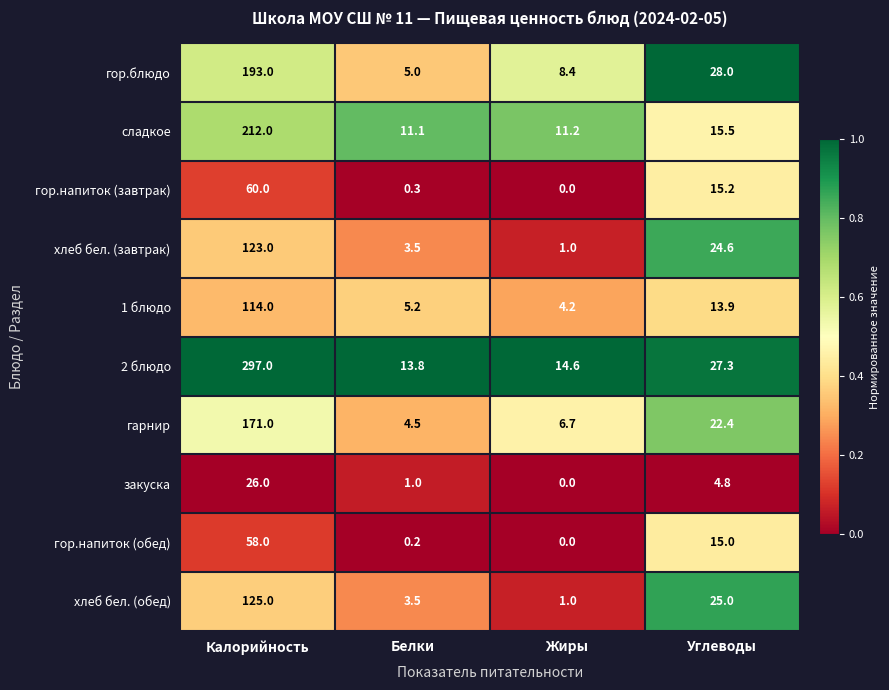

What is the difference between the maximum and minimum values in the сладкое series?

200.9